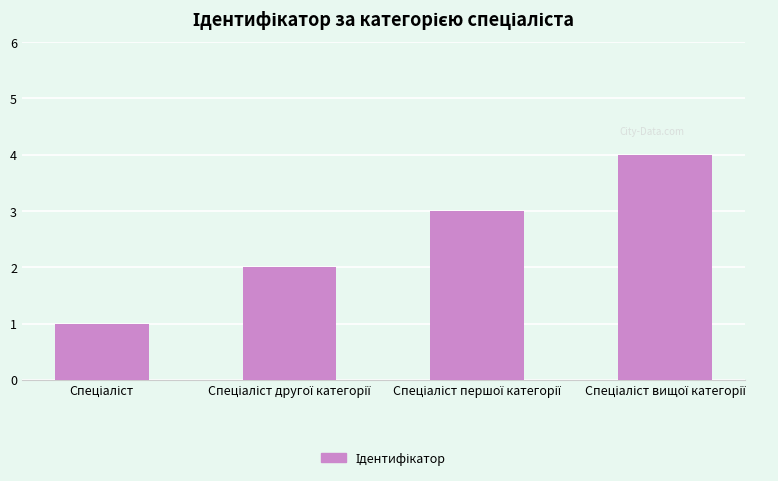

What is the difference between the maximum and minimum values?

3